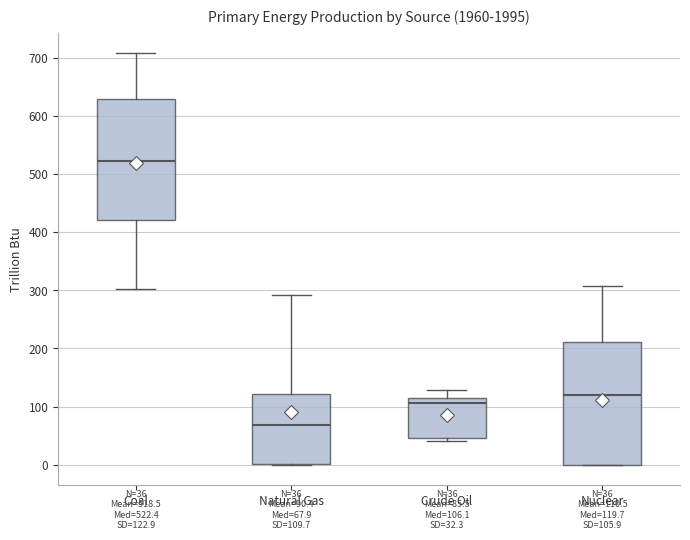

Which box's median line is the highest?

Coal